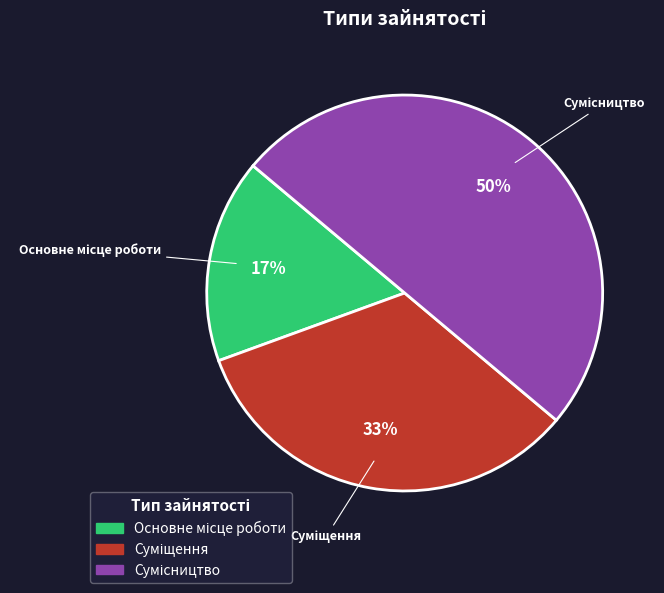

To the nearest percent, what is the average slice percentage?

33%